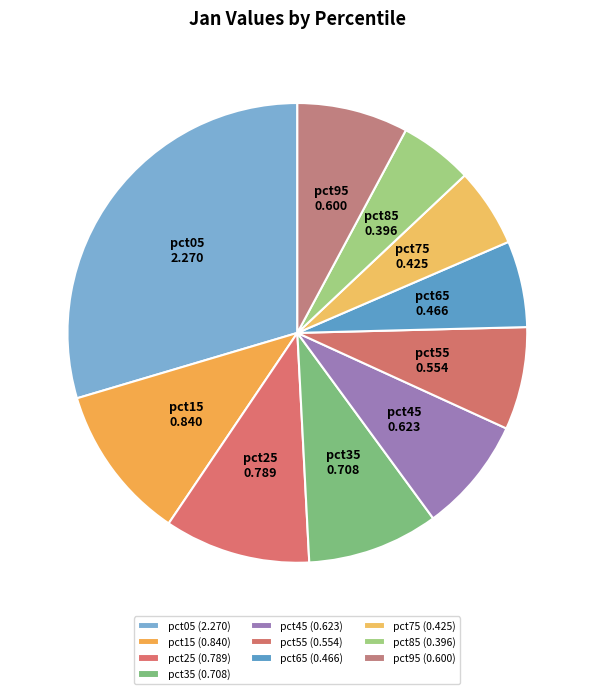

Does pct25 account for over 50% of the chart?

No